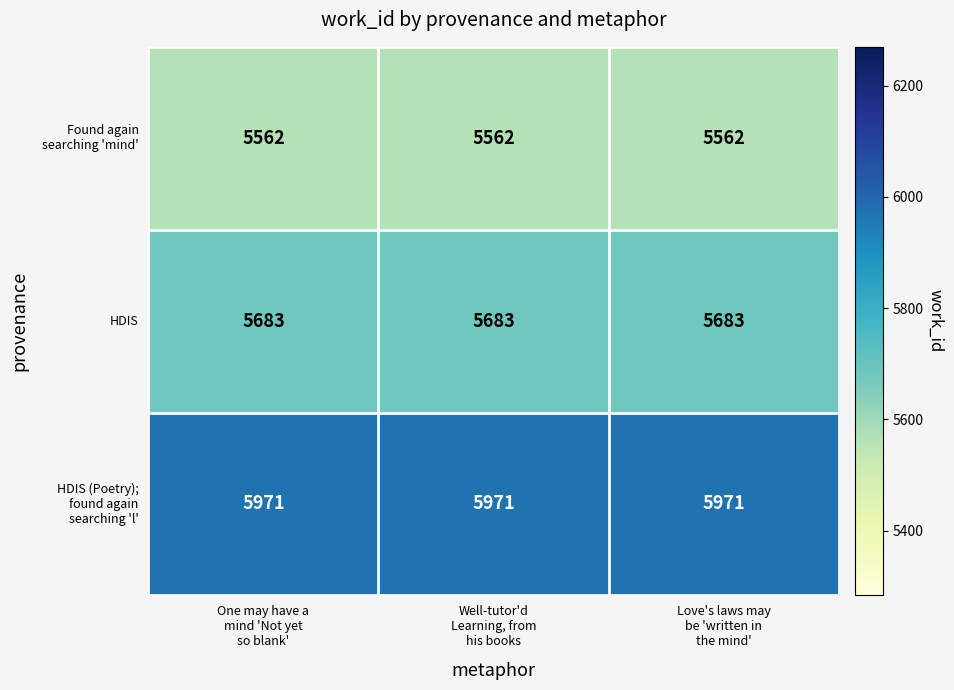

At how many categories does at least one series exceed 5936?

3